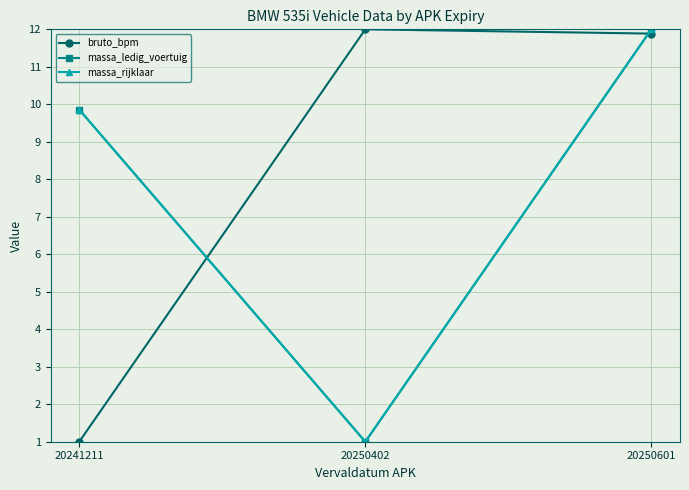

Is this an area chart (filled region under the line)?

No